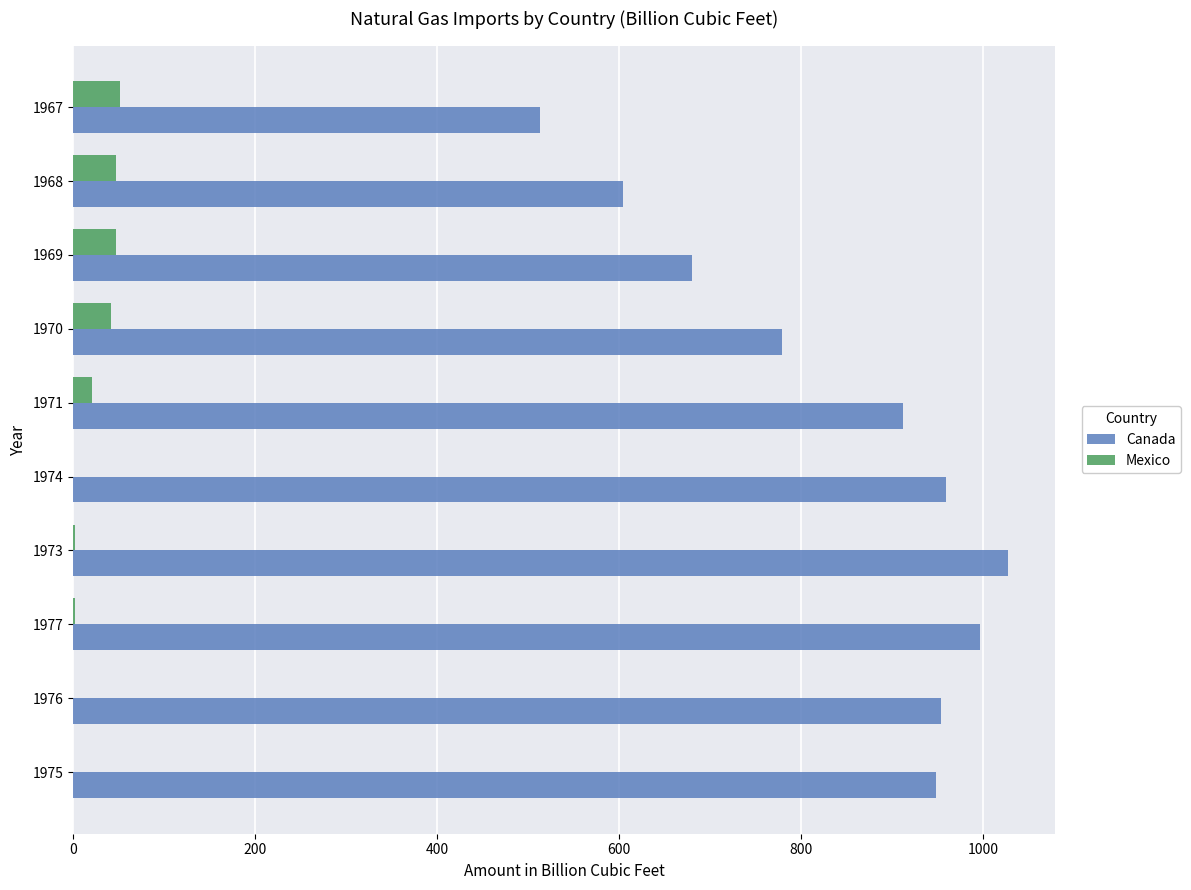

What are all the series names shown in the legend?

Canada, Mexico